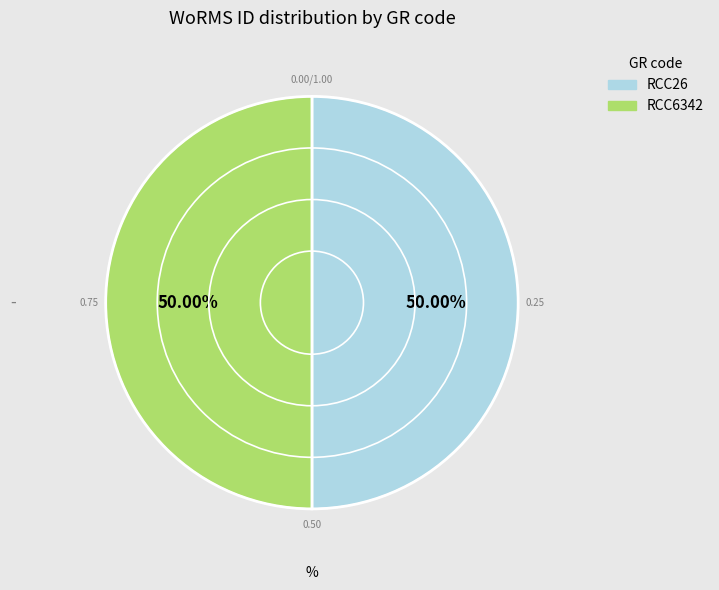

Approximately how many times larger is the value at RCC26 compared to RCC6342?

1.0